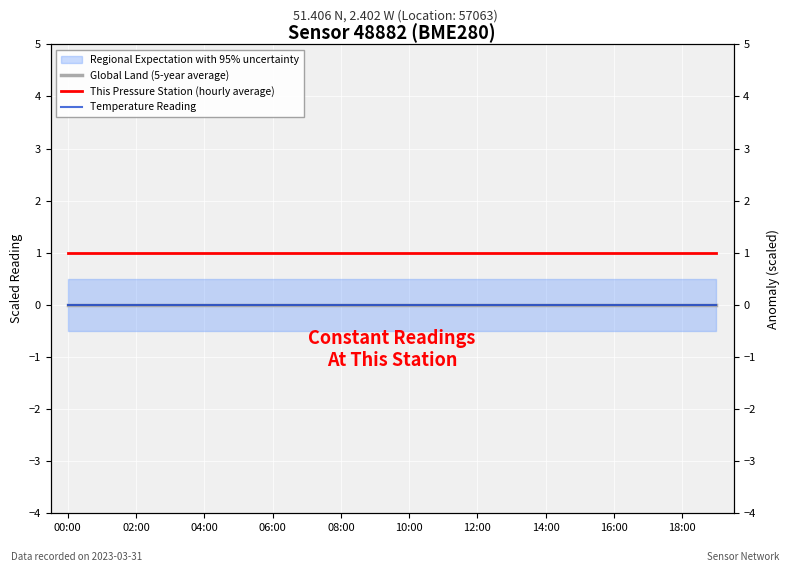

Rank the categories by Temperature Reading value from highest to lowest.

00:00, 02:00, 04:00, 06:00, 08:00, 10:00, 12:00, 14:00, 16:00, 18:00, 10, 11, 12, 13, 14, 15, 16, 17, 18, 19